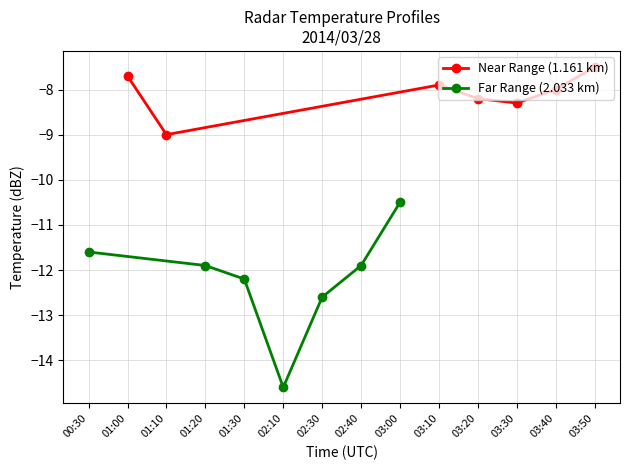

True or false: Far Range (2.033 km) and Near Range (1.161 km) intersect in this chart.

False